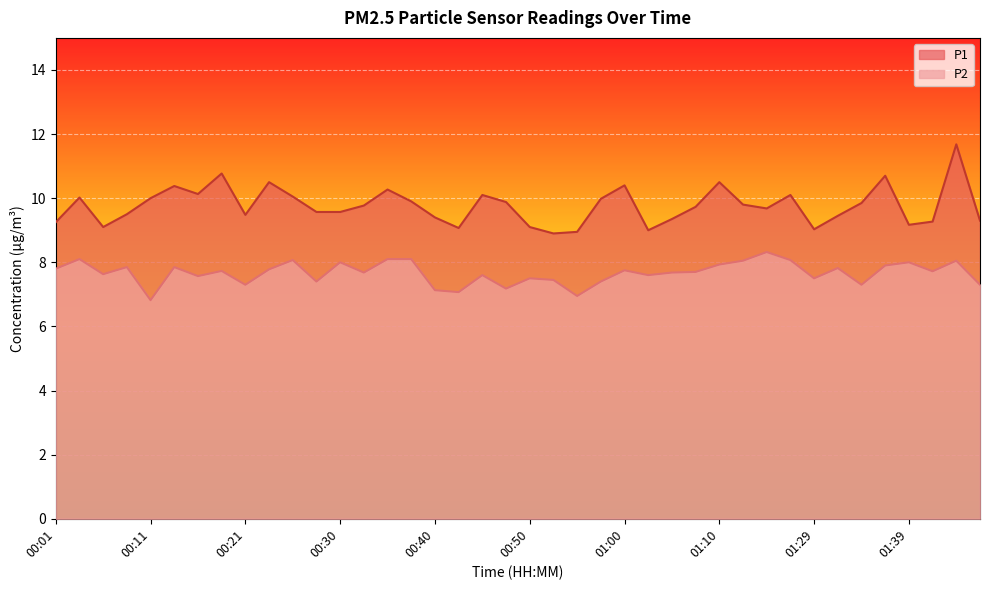

List the series in order of their overall mean, highest first.

P1, P2